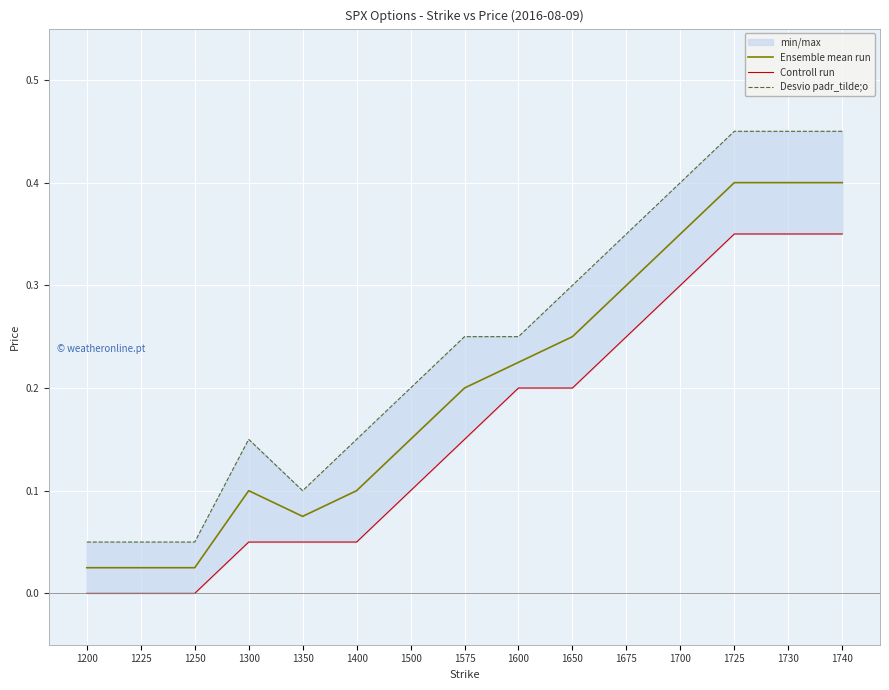

Where is the first local maximum for Desvio padr_tilde;o?

1300